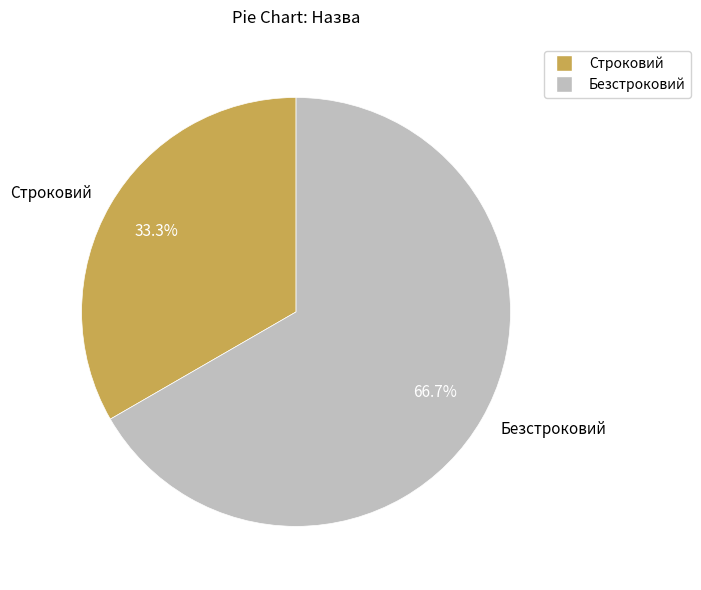

What is the largest slice in the pie chart?

Безстроковий